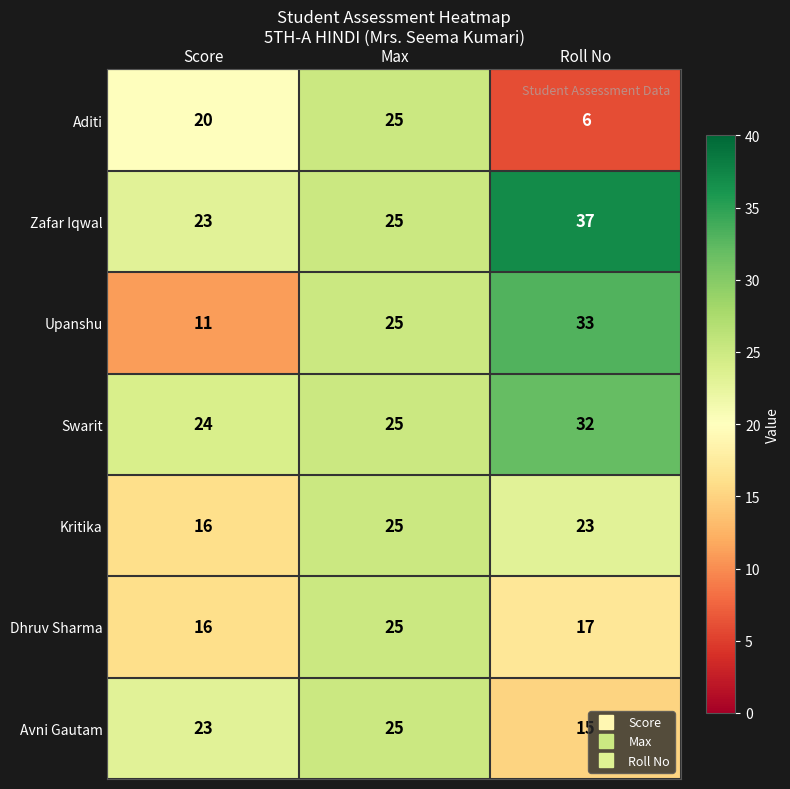

Which series has the largest total across all categories?

Zafar Iqwal